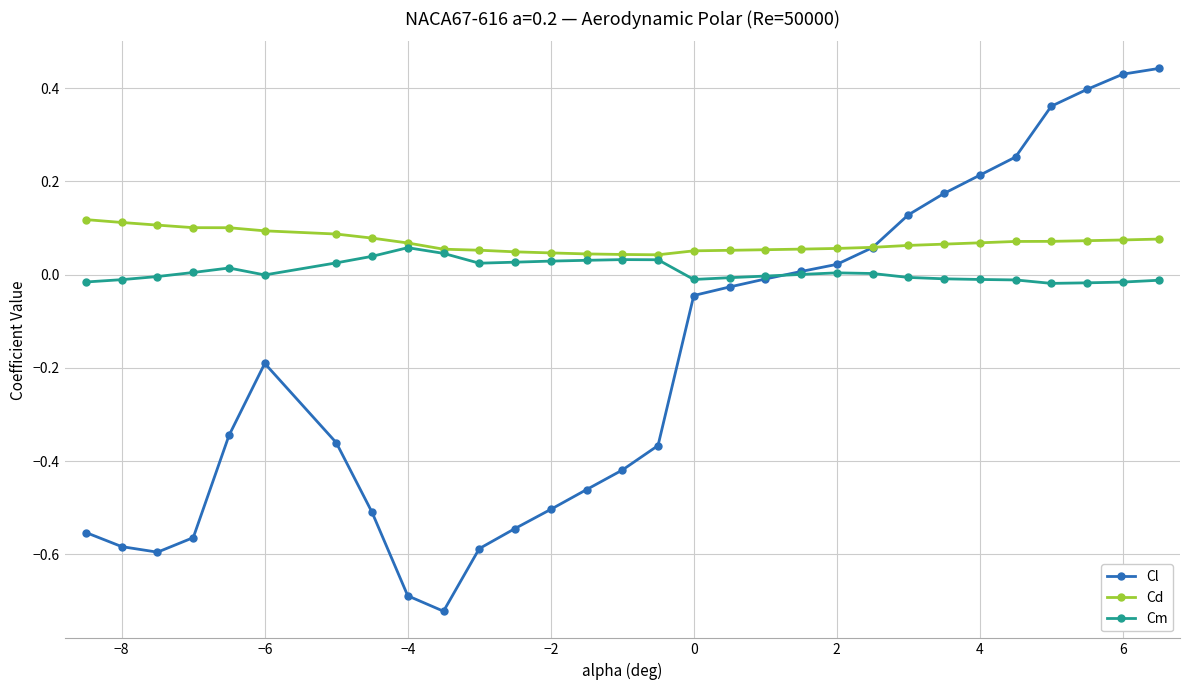

Does the chart have visible grid lines?

Yes